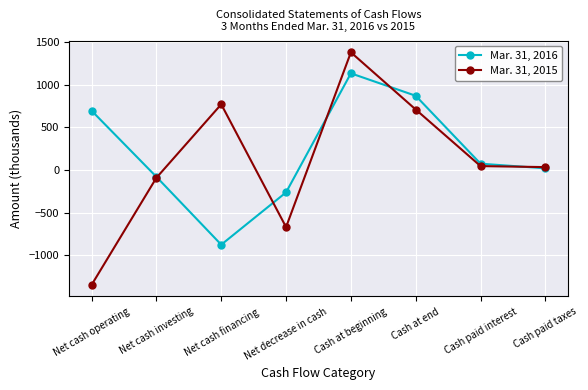

What is the minimum value shown in the chart?

-1347